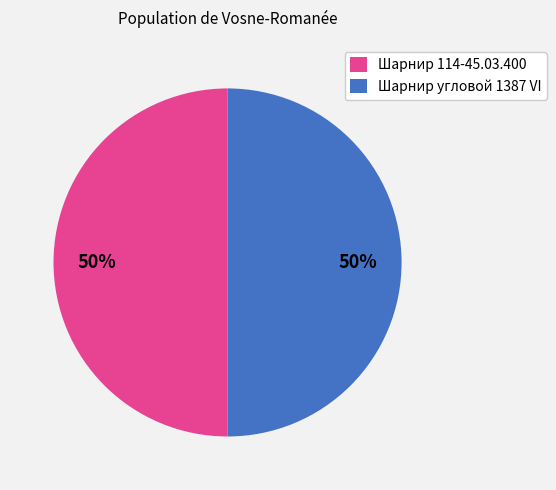

The Шарнир угловой 1387 VI slice represents 50% of the pie. True or false?

True